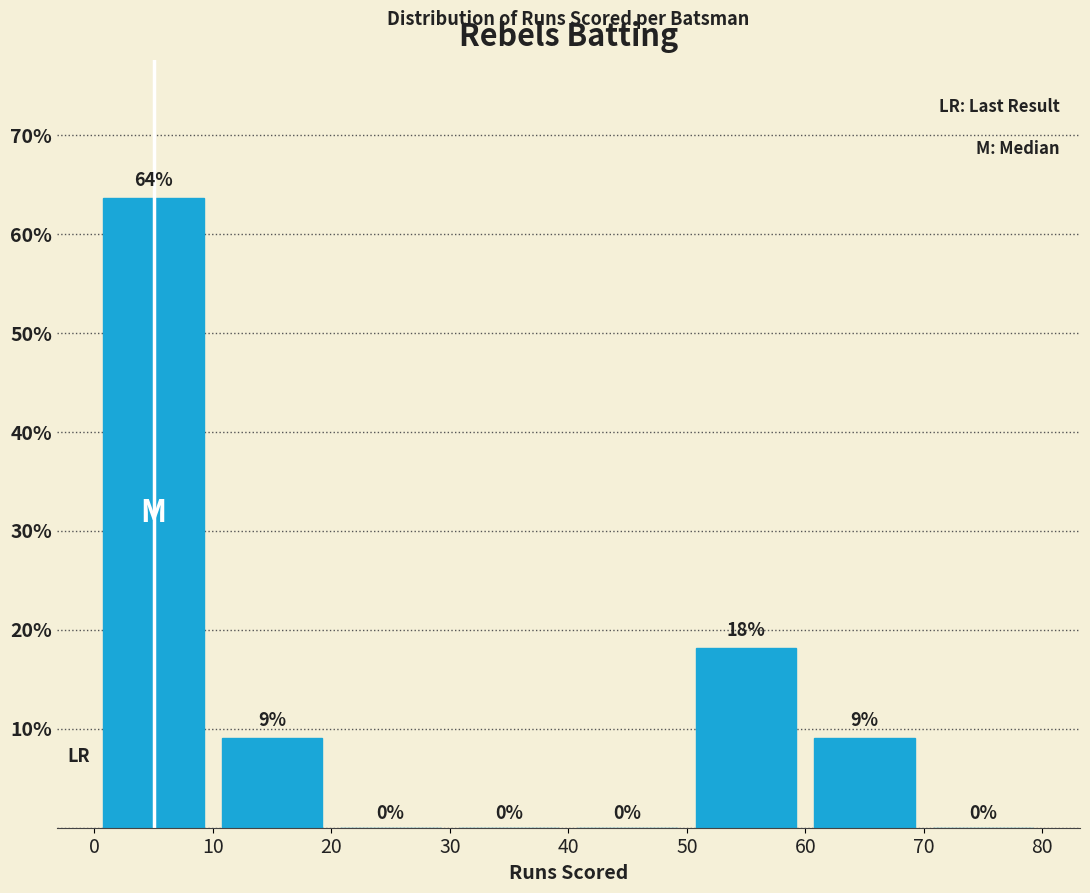

Over which range of the x-axis is the bar tallest?

0 to 10